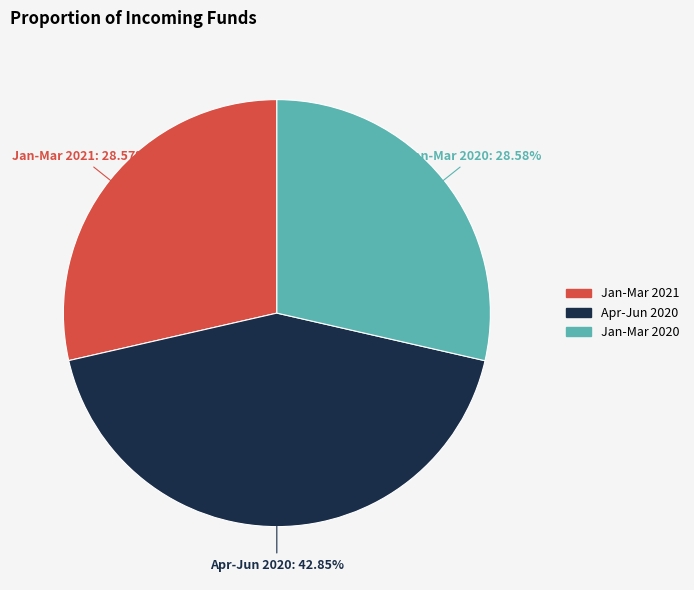

Is there any slice that represents more than half of the pie?

No